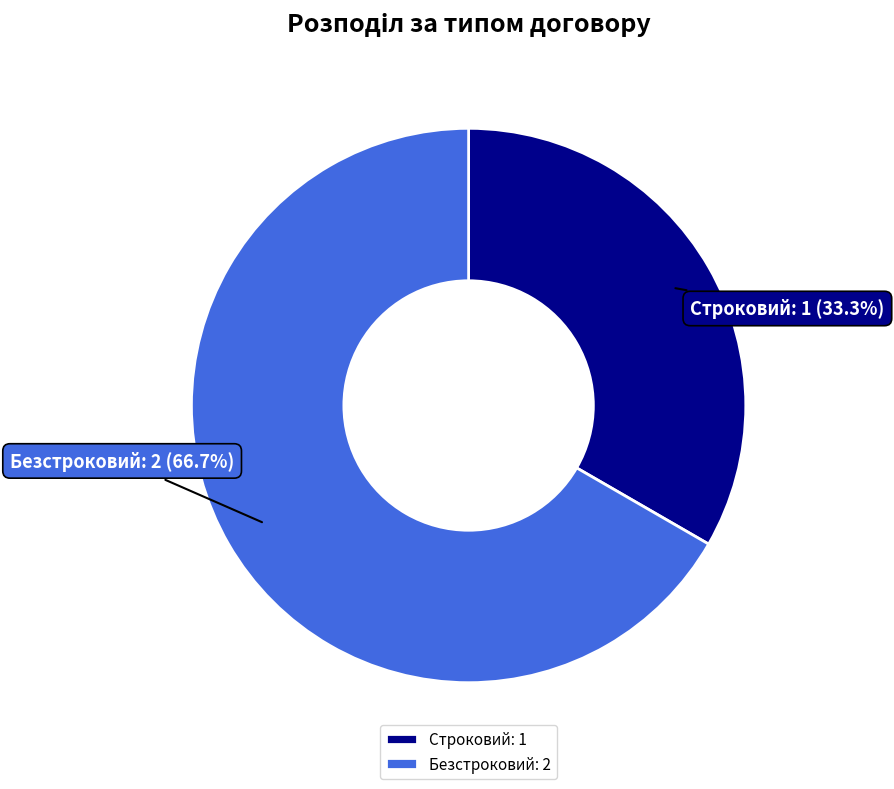

Does Безстроковий account for over 50% of the chart?

Yes